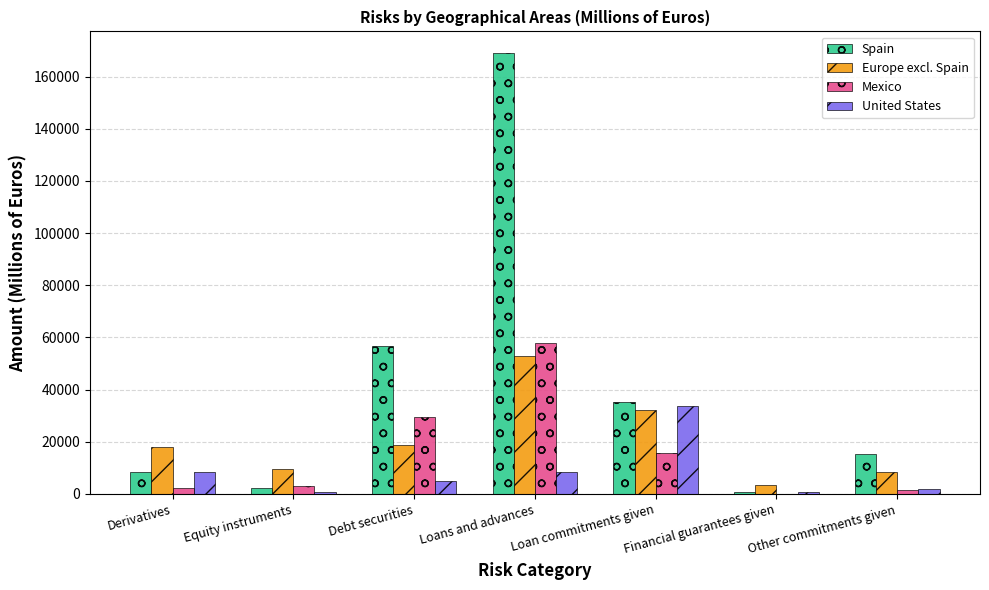

Which series changed the most between Loan commitments given and Other commitments given?

United States